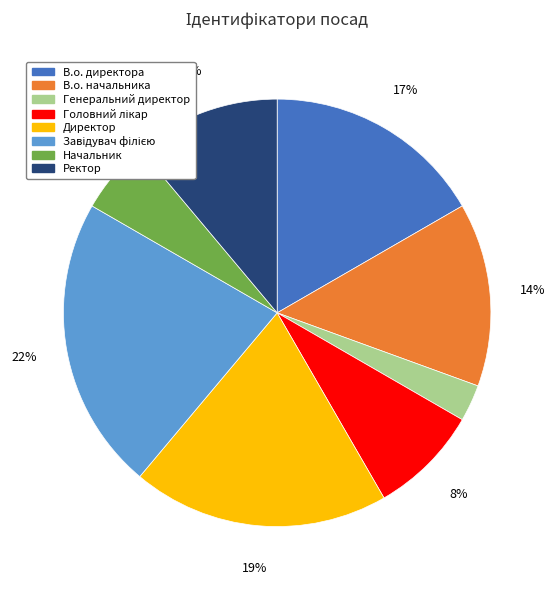

Is there a majority slice in this chart?

No